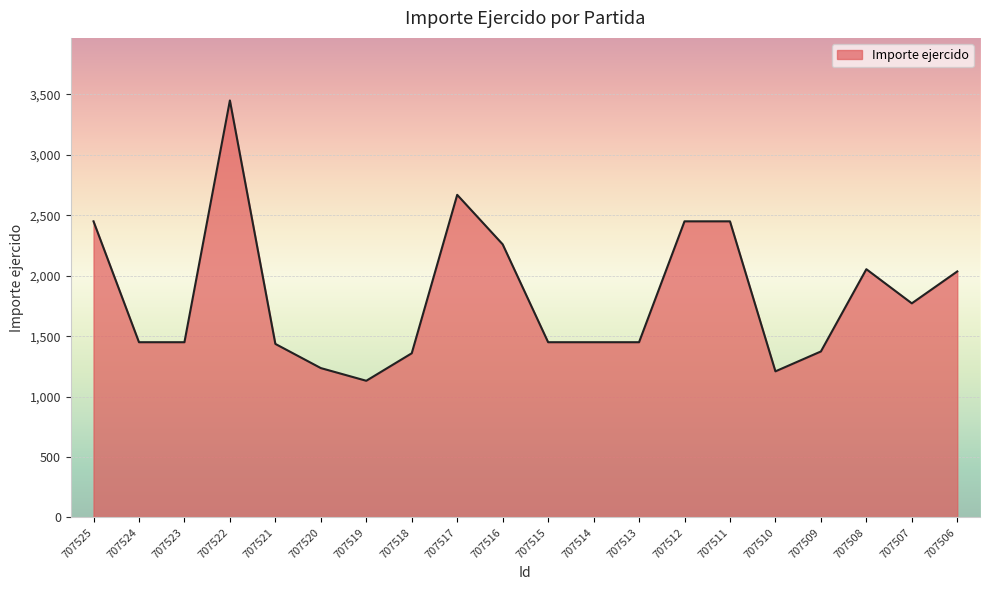

What value does the data have at 707511?

2450.0